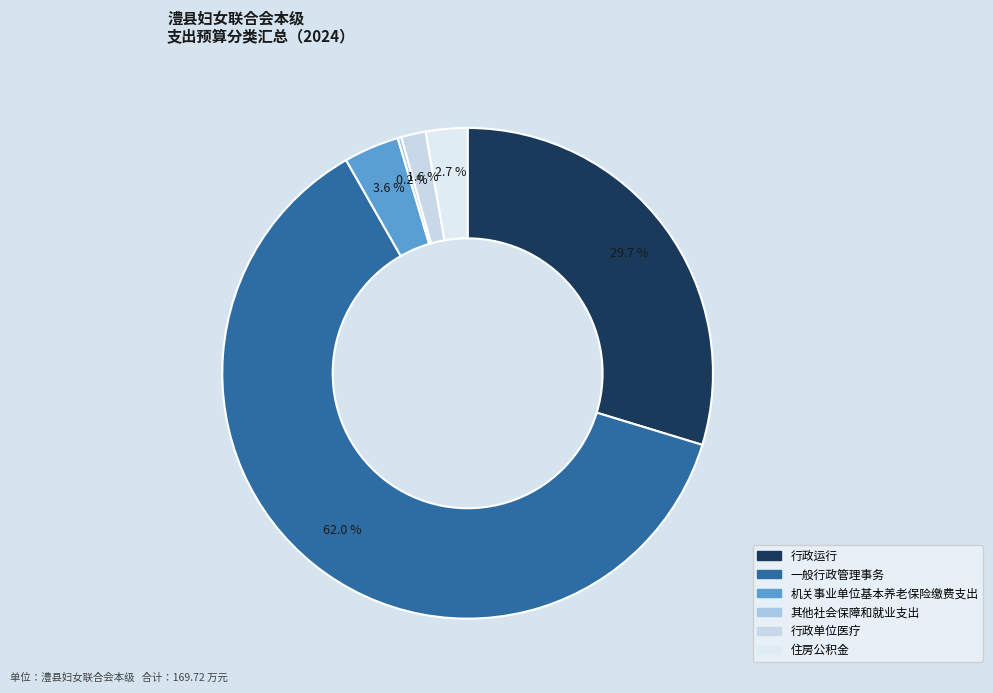

Combined, do 机关事业单位基本养老保险缴费支出 and 住房公积金 account for over 50%?

No